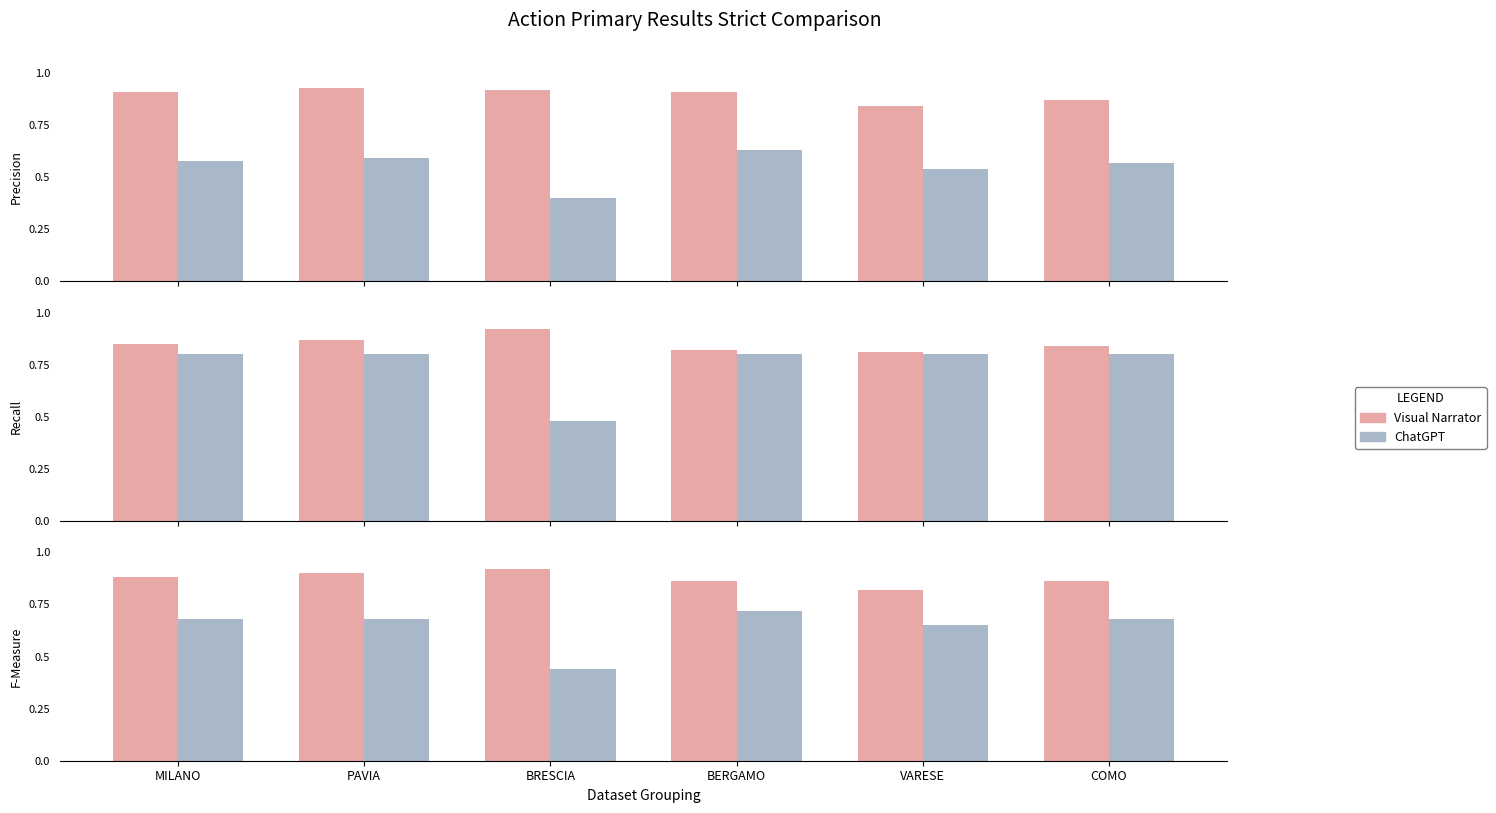

What is the label of the 1st bar from the left?

MILANO